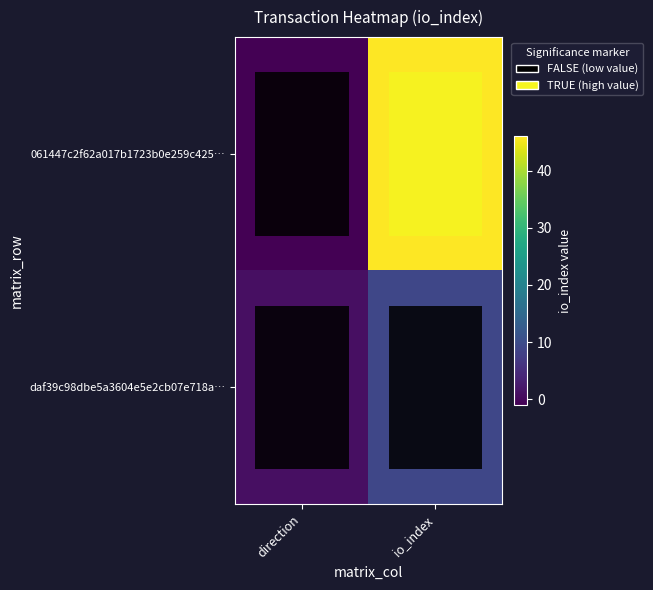

At how many categories does at least one series exceed 40?

1